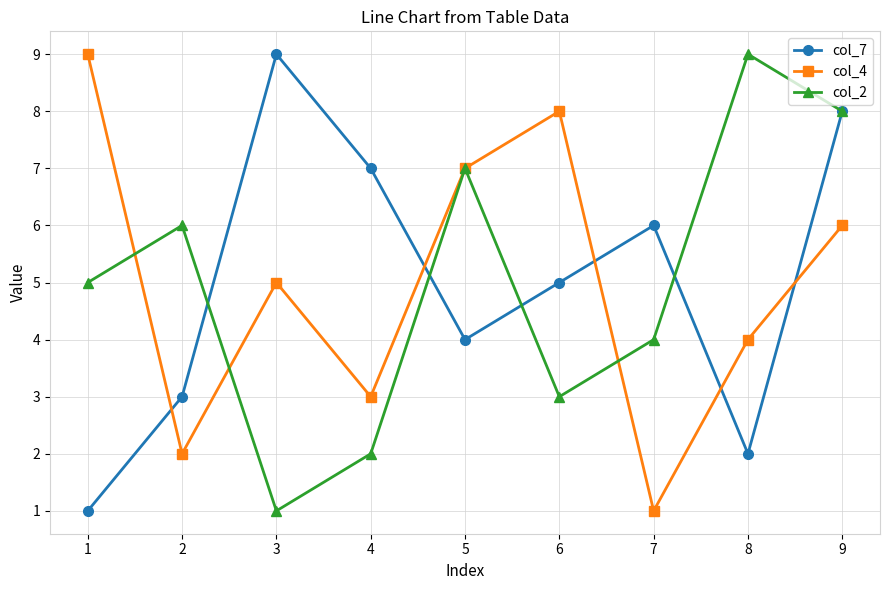

The value of col_2 at 2 is 8. True or false?

False